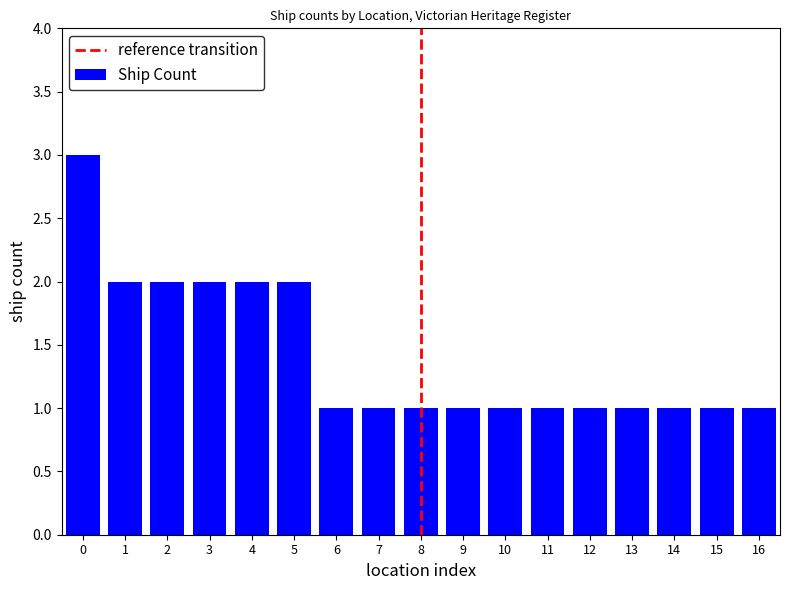

Reading left to right, transcribe all the data shown in this chart.

3	2	2	2	2	2	1	1	1	1	1	1	1	1	1	1	1